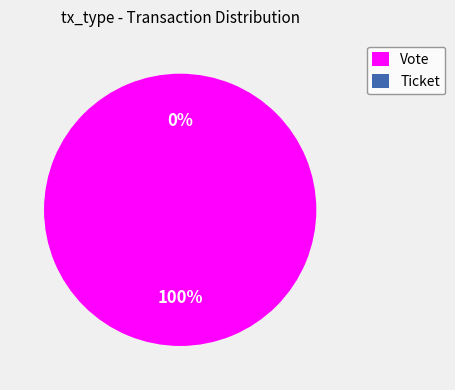

Count the number of slices in the pie.

2